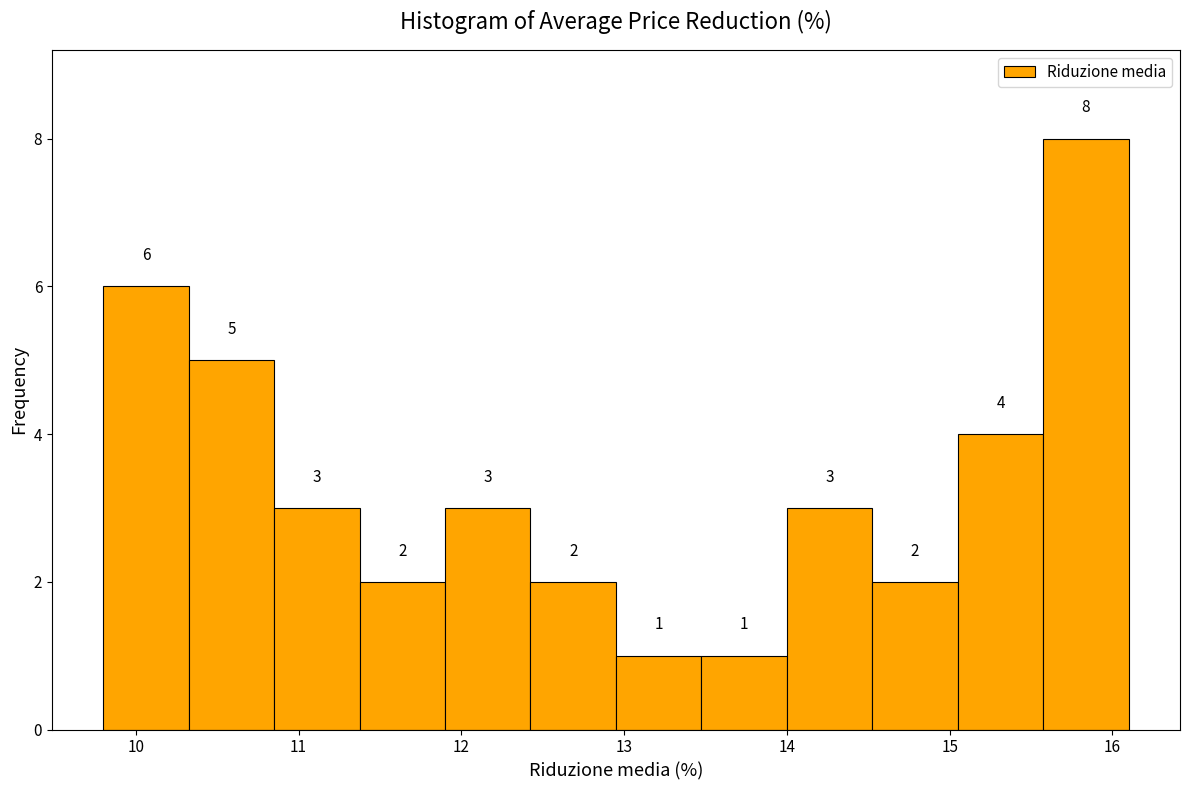

Which range on the x-axis has the tallest bar?

15.6 to 16.1